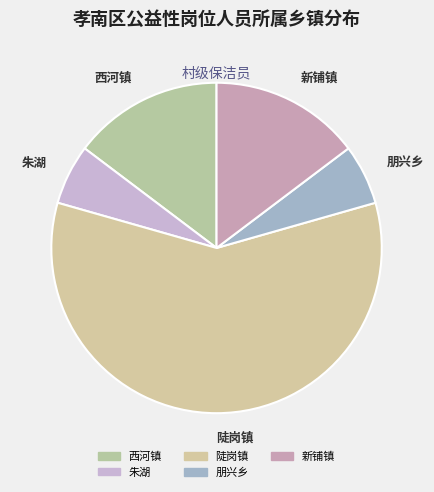

How many slices are in this pie chart?

5